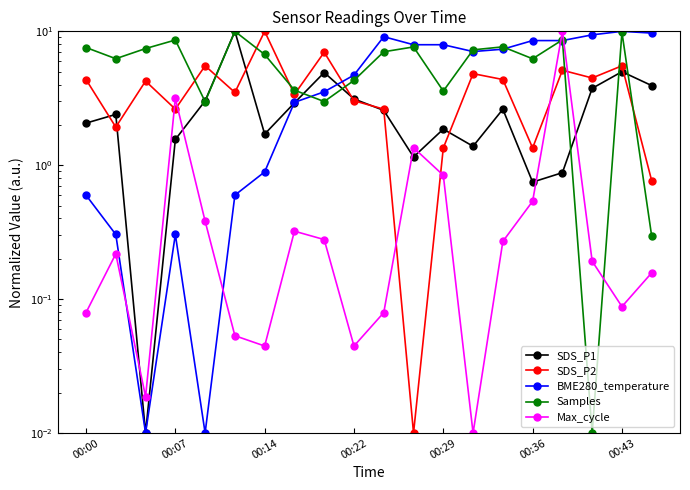

Which series ends up on top after the final intersection of Samples and SDS_P1?

SDS_P1